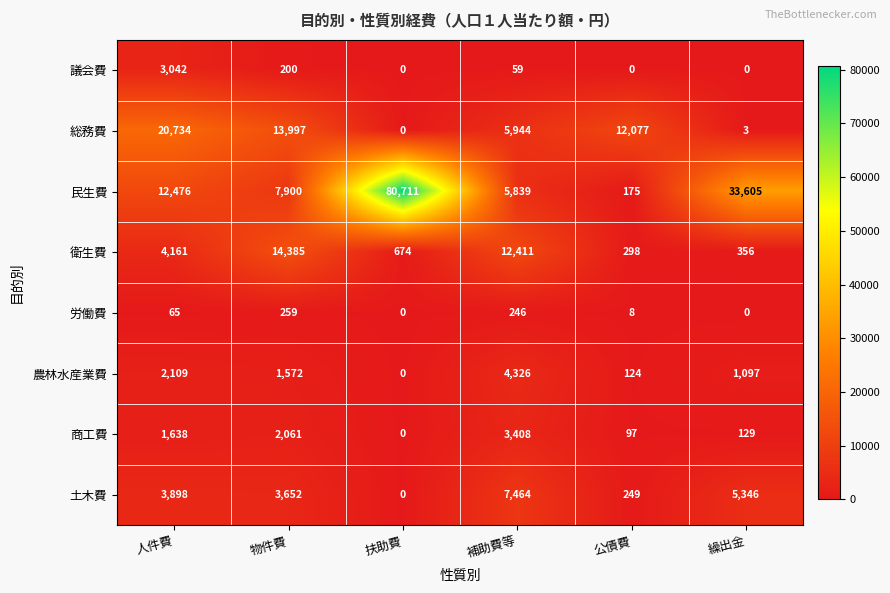

Where does the 議会費 series first go above 59?

人件費